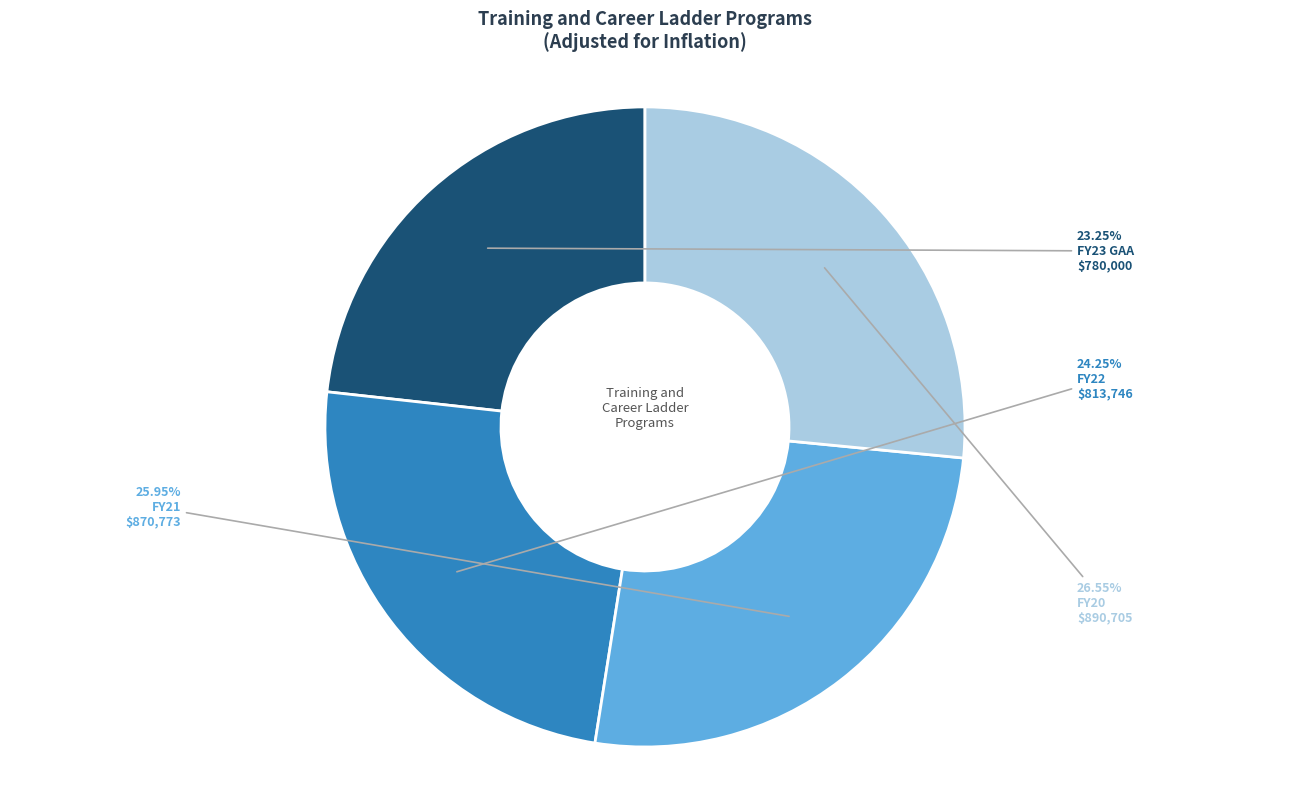

Is it true that FY20 is 27% of the pie?

True